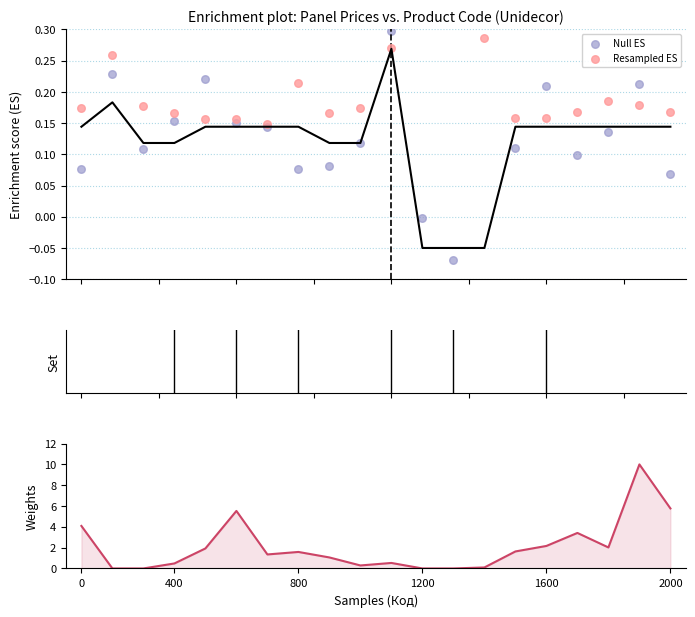

Which series has the largest total across all categories?

Weights